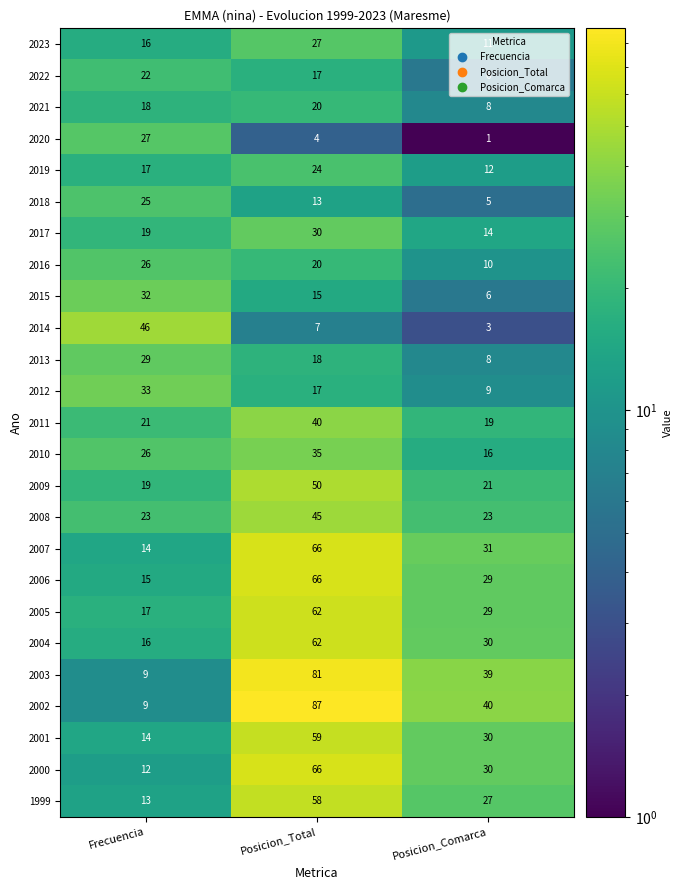

What is the difference between the 2002 values at Posicion_Comarca and Frecuencia?

31